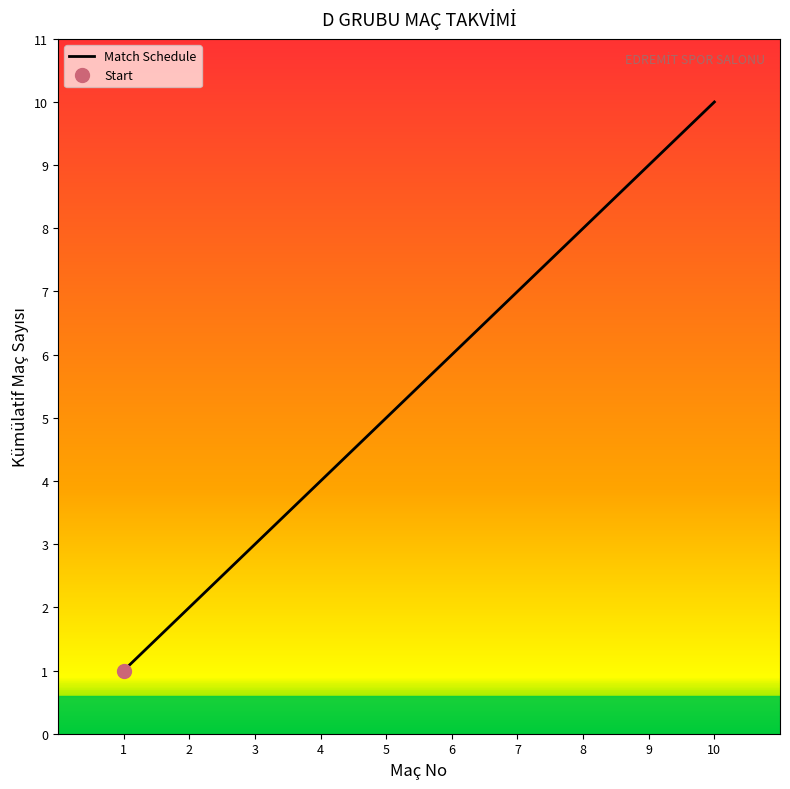

What is the maximum value shown in the chart?

10